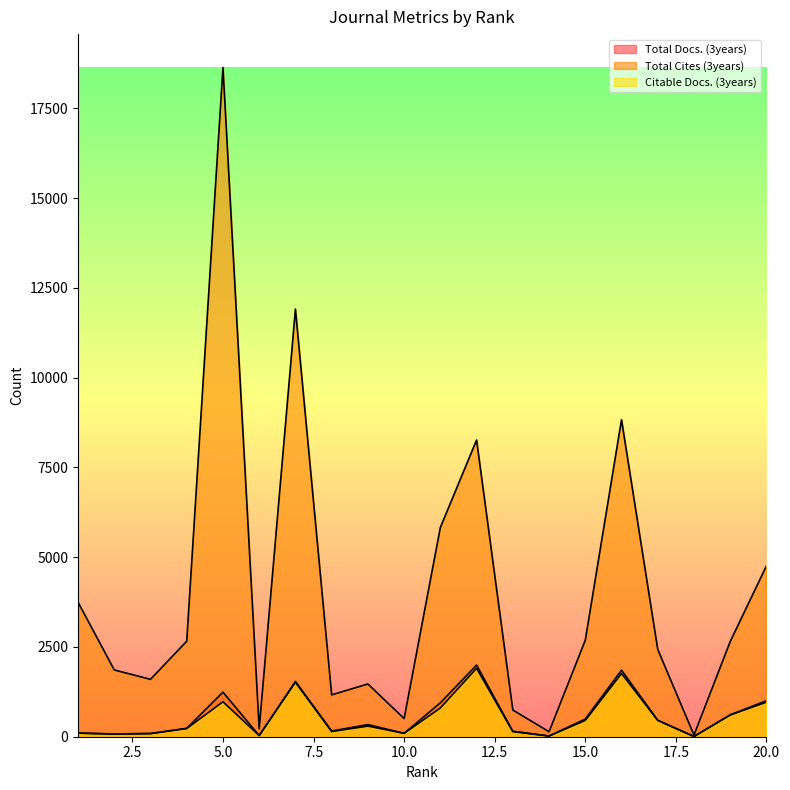

Is it true that Total Cites (3years) equals 2112 at 9?

False